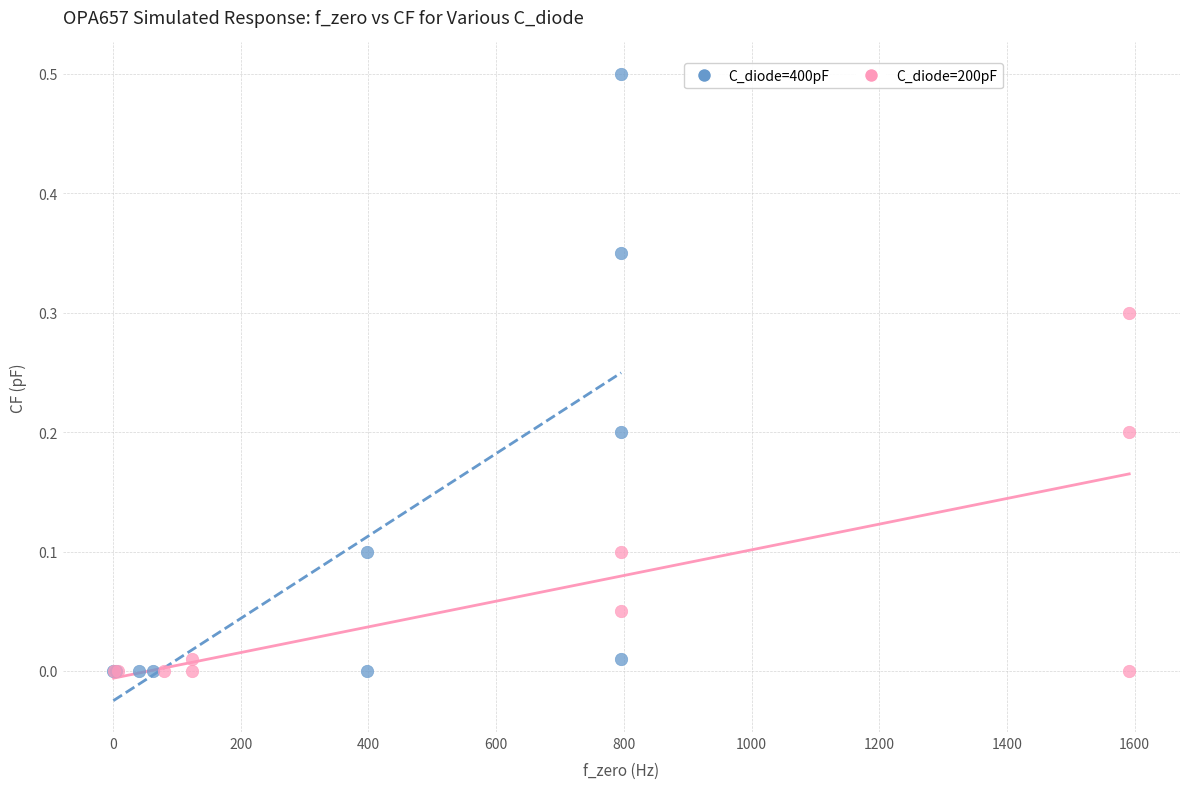

Which series has the widest spread of Y values?

C_diode=400pF